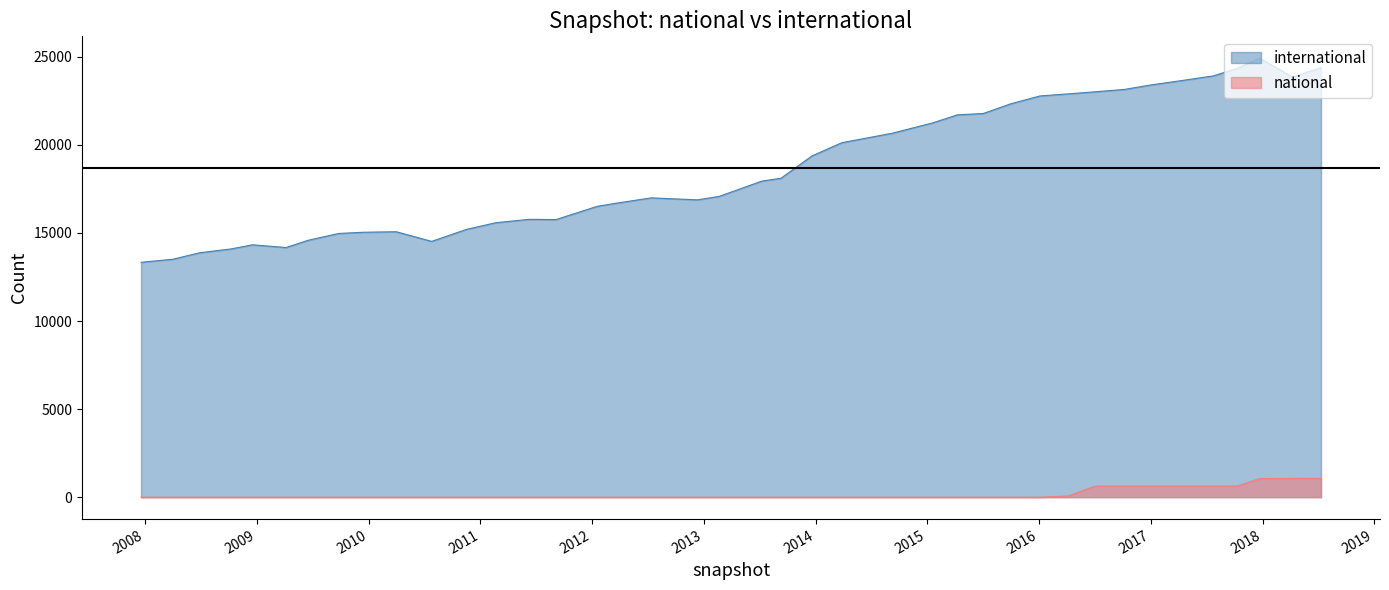

How many data points in international are less than 17943?

20